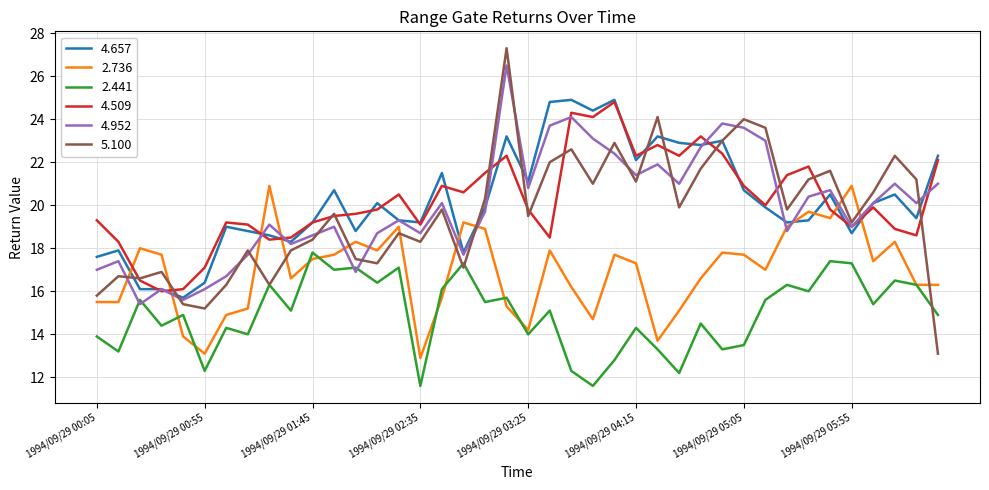

Which series has the largest range (max minus min)?

5.100